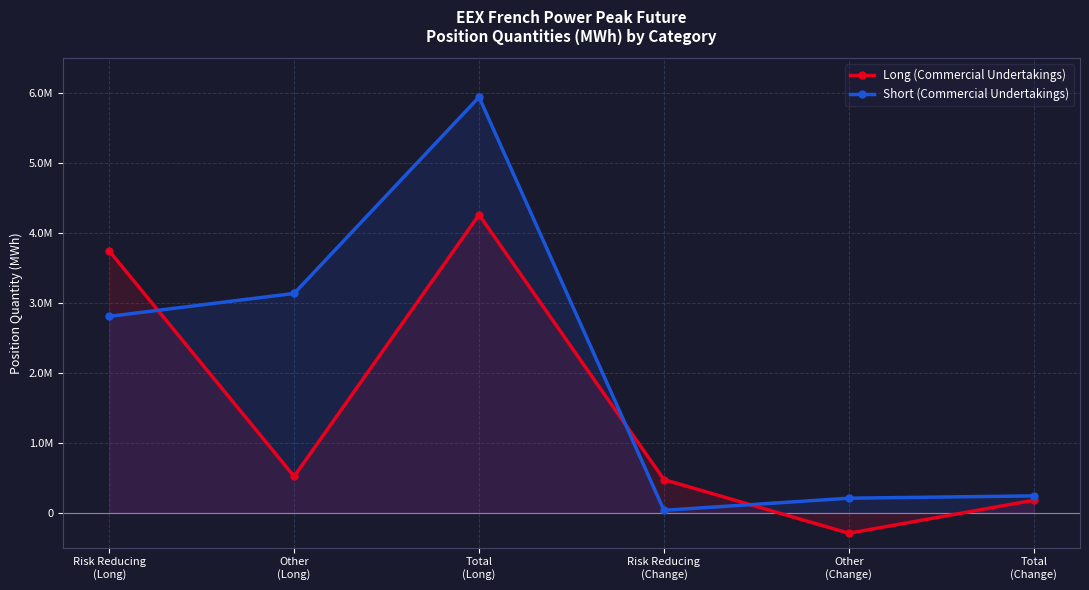

Where does the Short (Commercial Undertakings) series first go above 2808348?

Other
(Long)